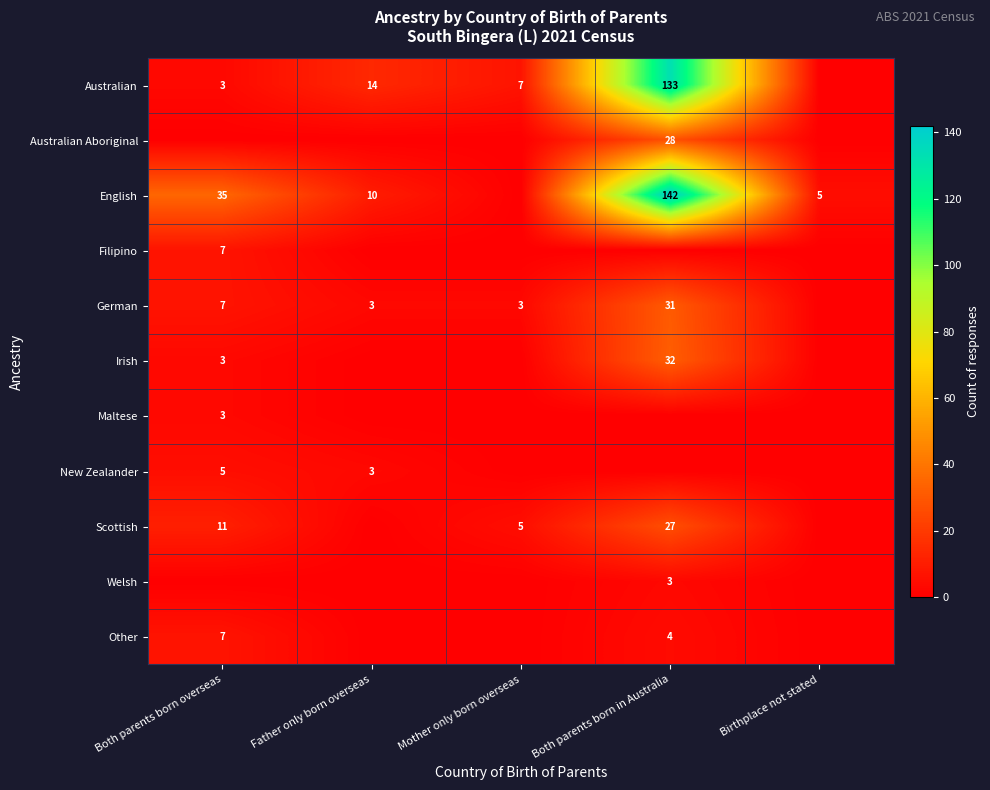

The Other series shows 4 at Both parents born in Australia. True or false?

True